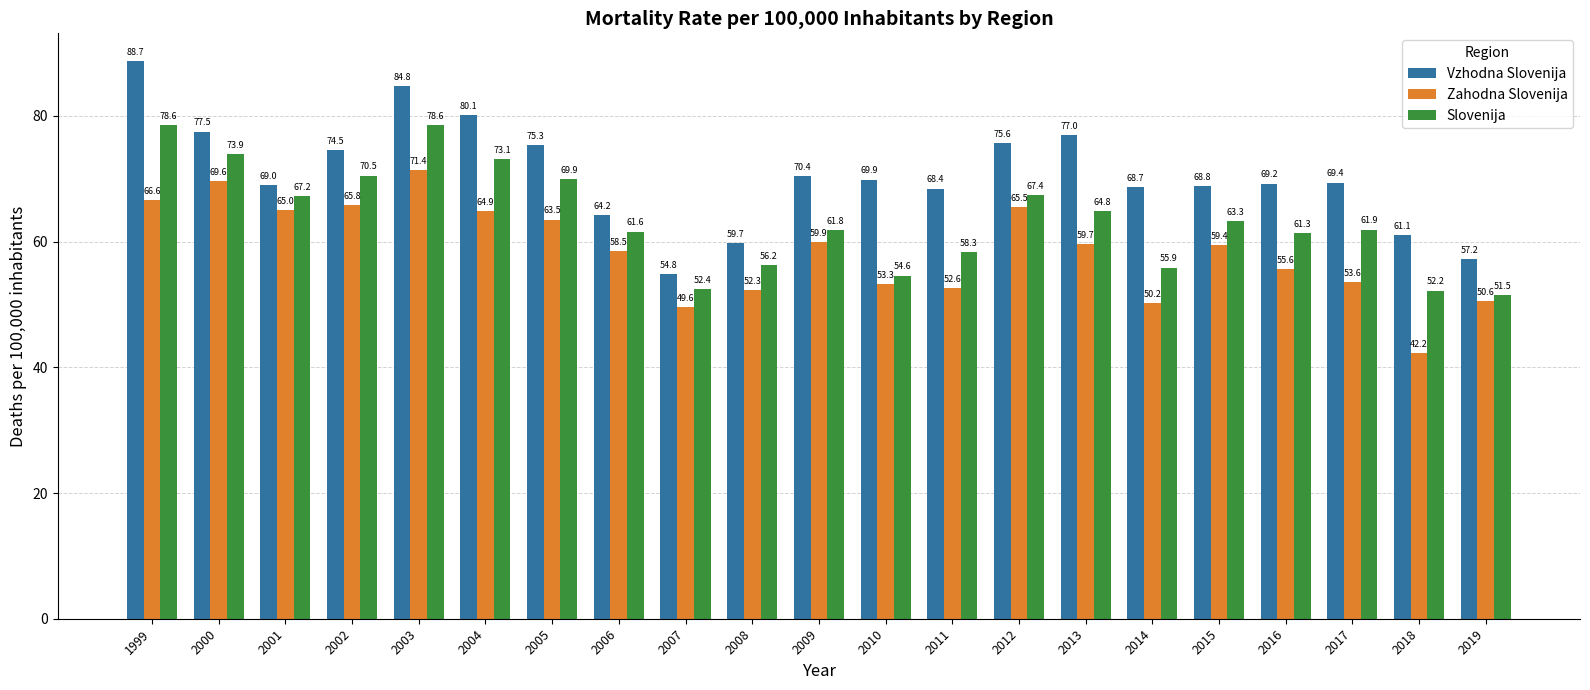

Reading left to right, what are all the values shown in this chart?

Vzhodna Slovenija: 88.7	77.5	69.0	74.5	84.8	80.1	75.3	64.2	54.8	59.7	70.4	69.9	68.4	75.6	77.0	68.7	68.8	69.2	69.4	61.1	57.2
Zahodna Slovenija: 66.6	69.6	65.0	65.8	71.4	64.9	63.5	58.5	49.6	52.3	59.9	53.3	52.6	65.5	59.7	50.2	59.4	55.6	53.6	42.2	50.6
Slovenija: 78.6	73.9	67.2	70.5	78.6	73.1	69.9	61.6	52.4	56.2	61.8	54.6	58.3	67.4	64.8	55.9	63.3	61.3	61.9	52.2	51.5